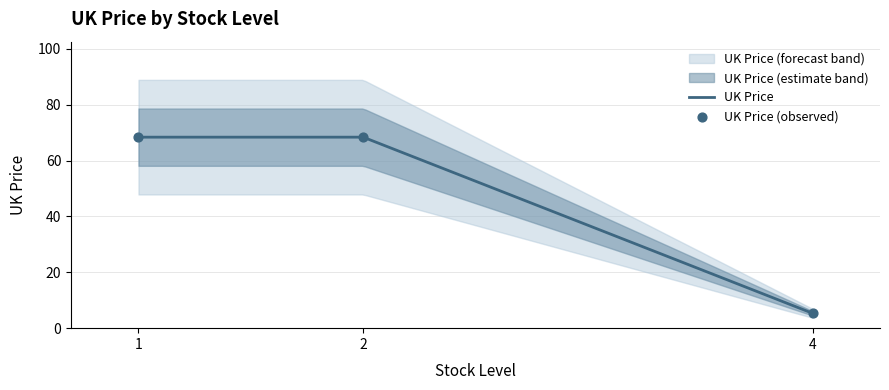

What is the change in value from 2 to 4?

-63.1